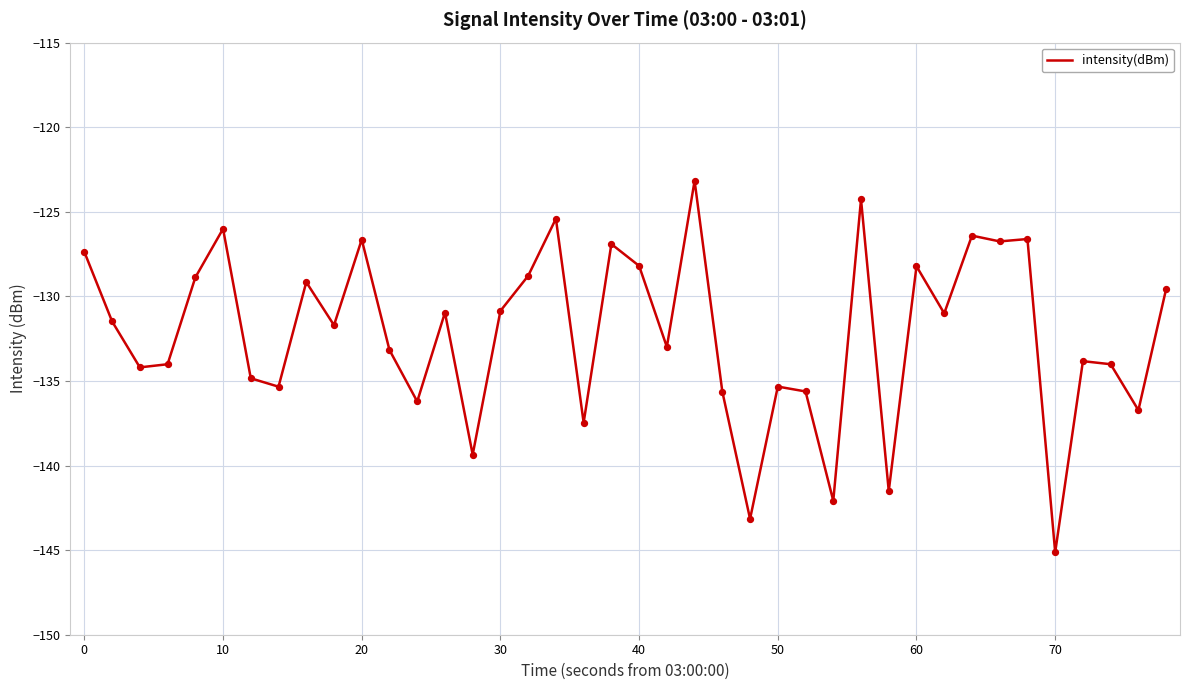

What is the difference between the maximum and minimum values?

22.0